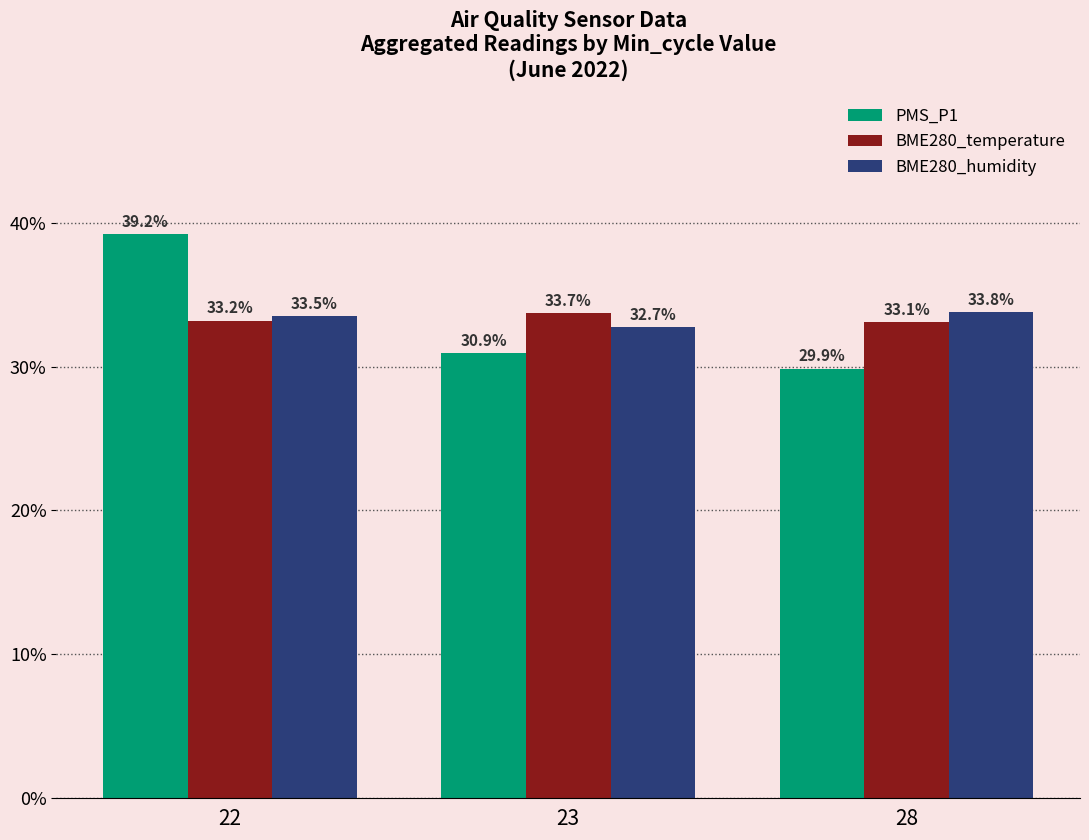

Is it true that BME280_temperature equals 54.2 at 22?

False